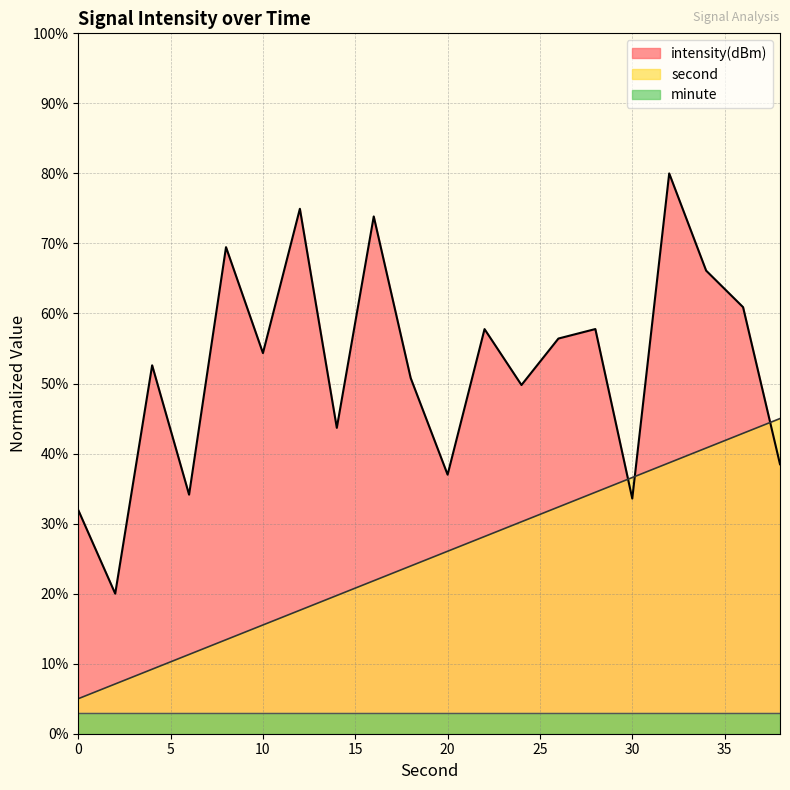

Which series has the largest total across all categories?

intensity(dBm)